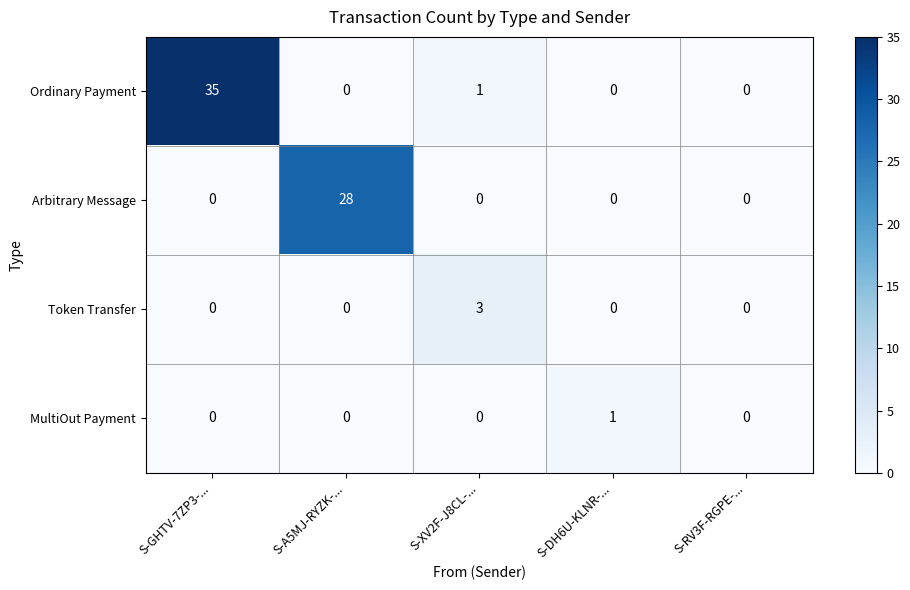

Which category has the highest value across all series?

S-GHTV-7ZP3-...